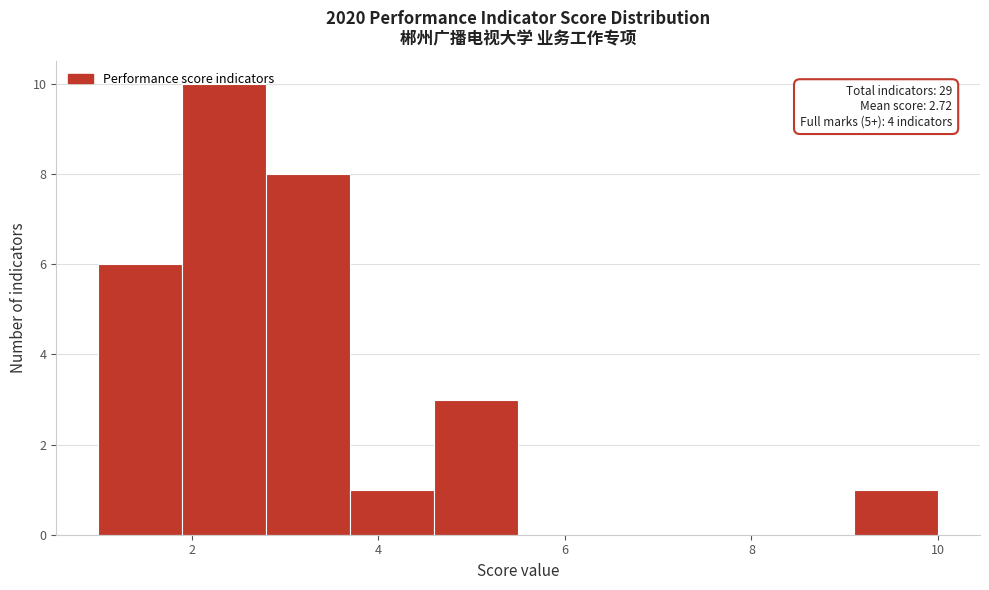

Which range on the x-axis has the tallest bar?

1.9 to 2.8